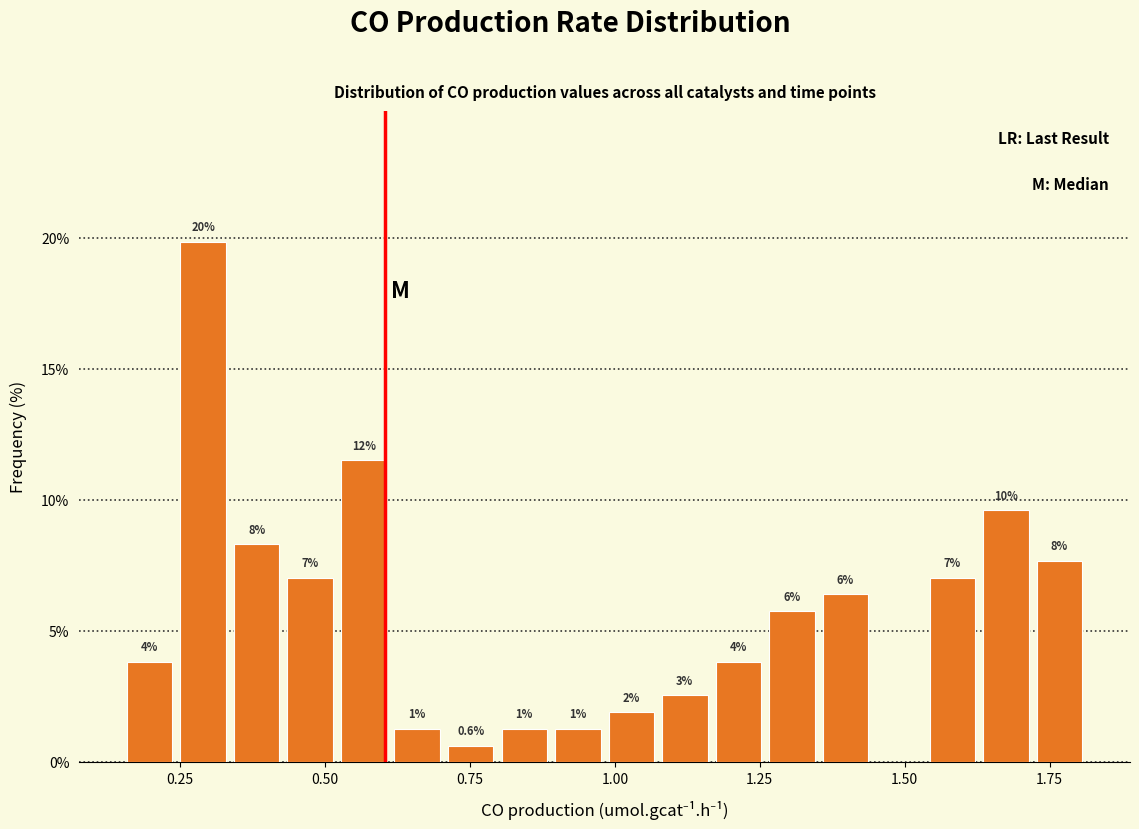

Read against the x-axis, roughly where is the centre of the tallest bar?

0.30